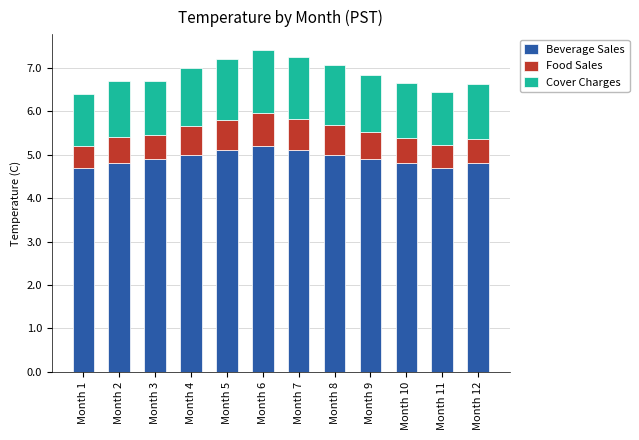

True or false: Beverage Sales has a value of 5.0 at Month 8.

True